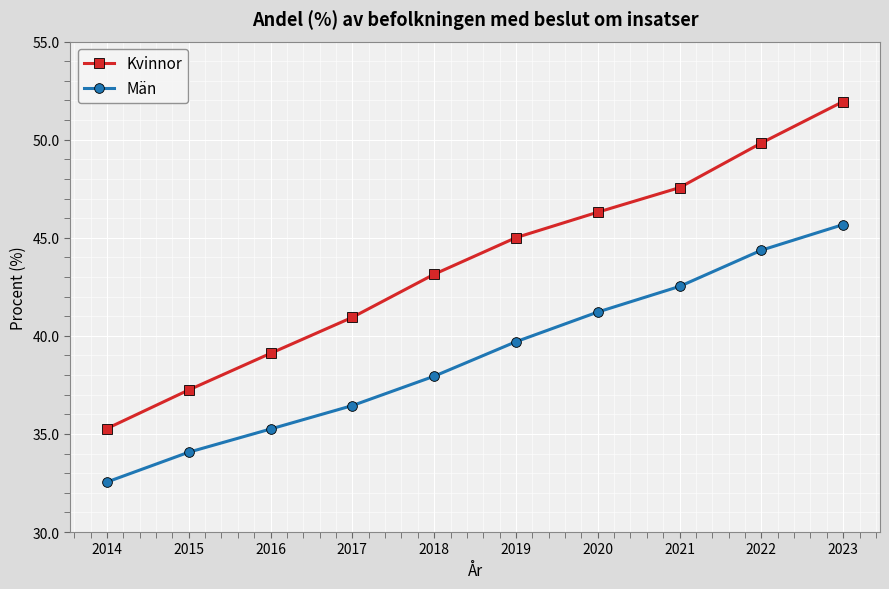

Does the chart have visible grid lines?

Yes